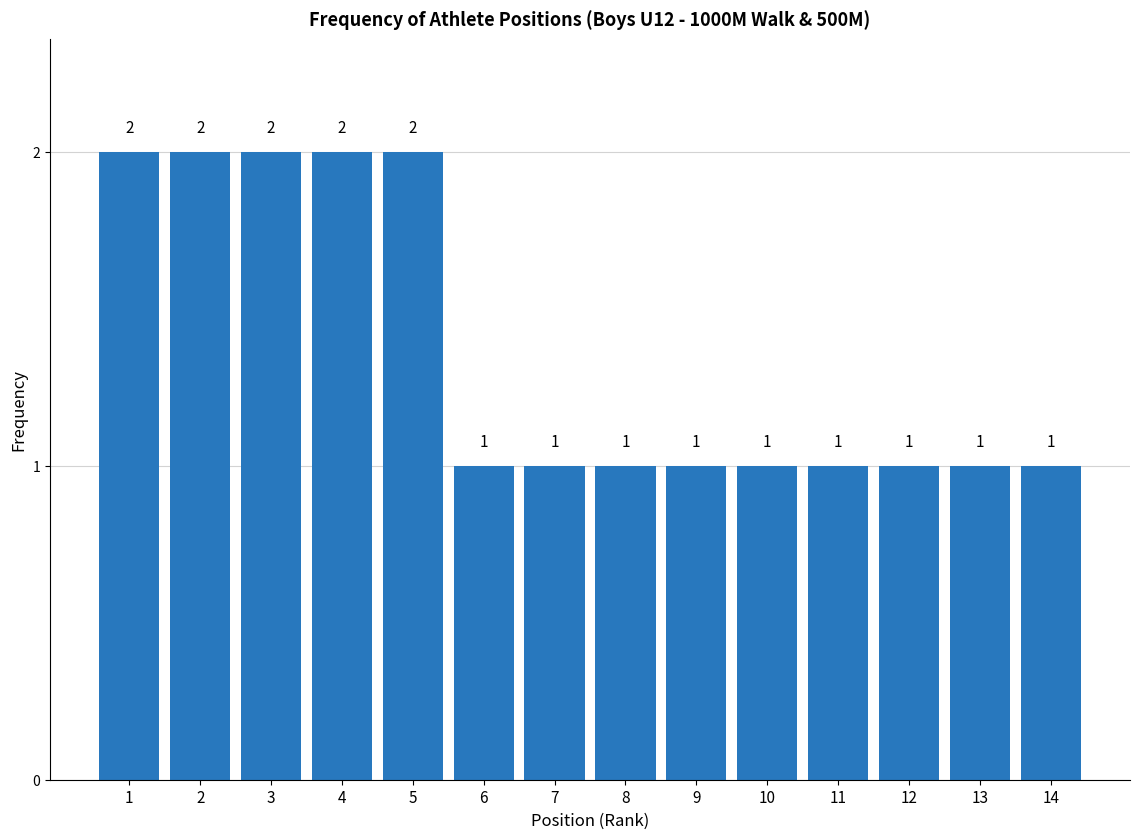

Reading left to right, transcribe all the data shown in this chart.

2	2	2	2	2	1	1	1	1	1	1	1	1	1